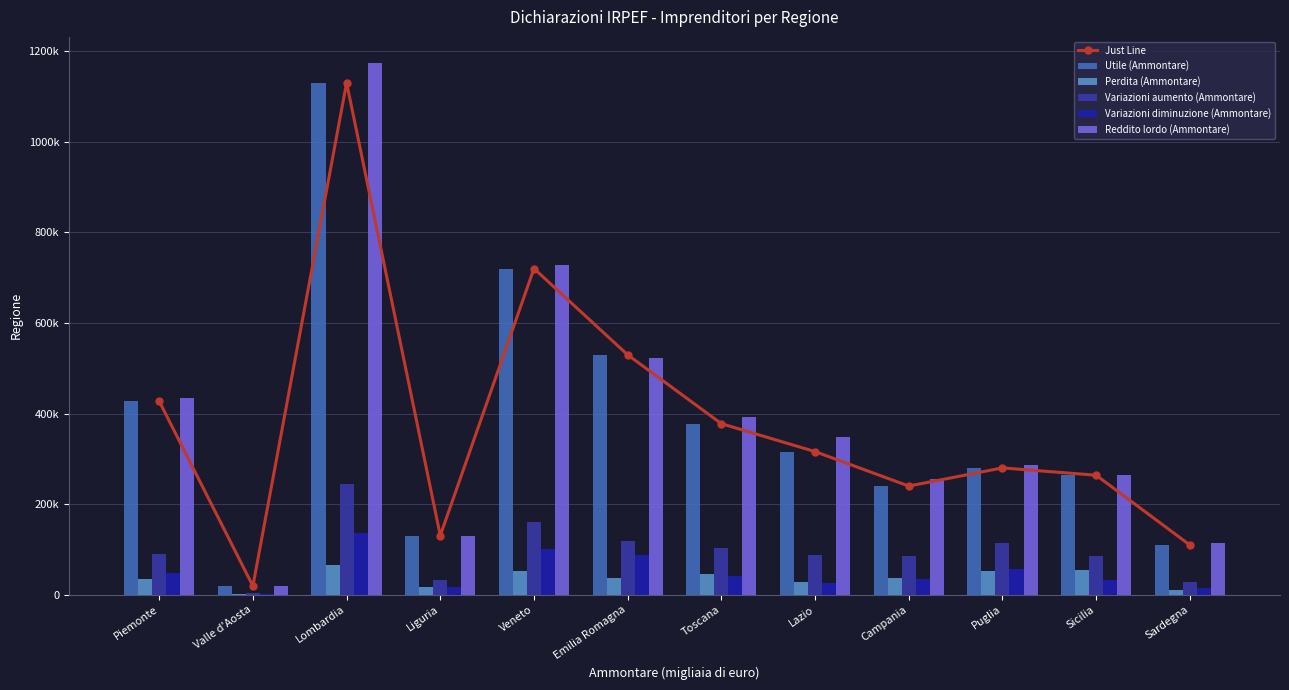

Count the number of data series in this chart.

6